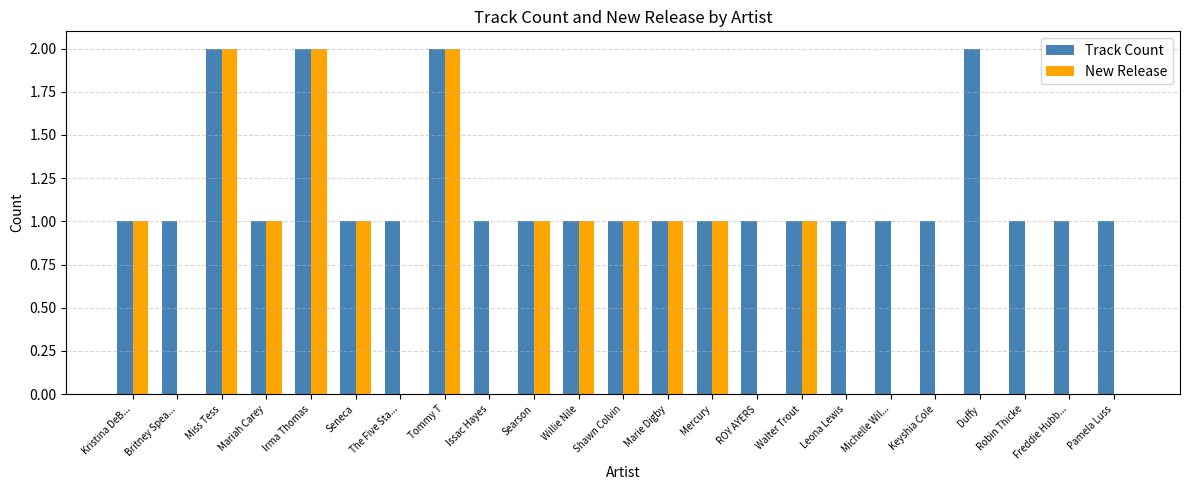

Count the number of data series in this chart.

2